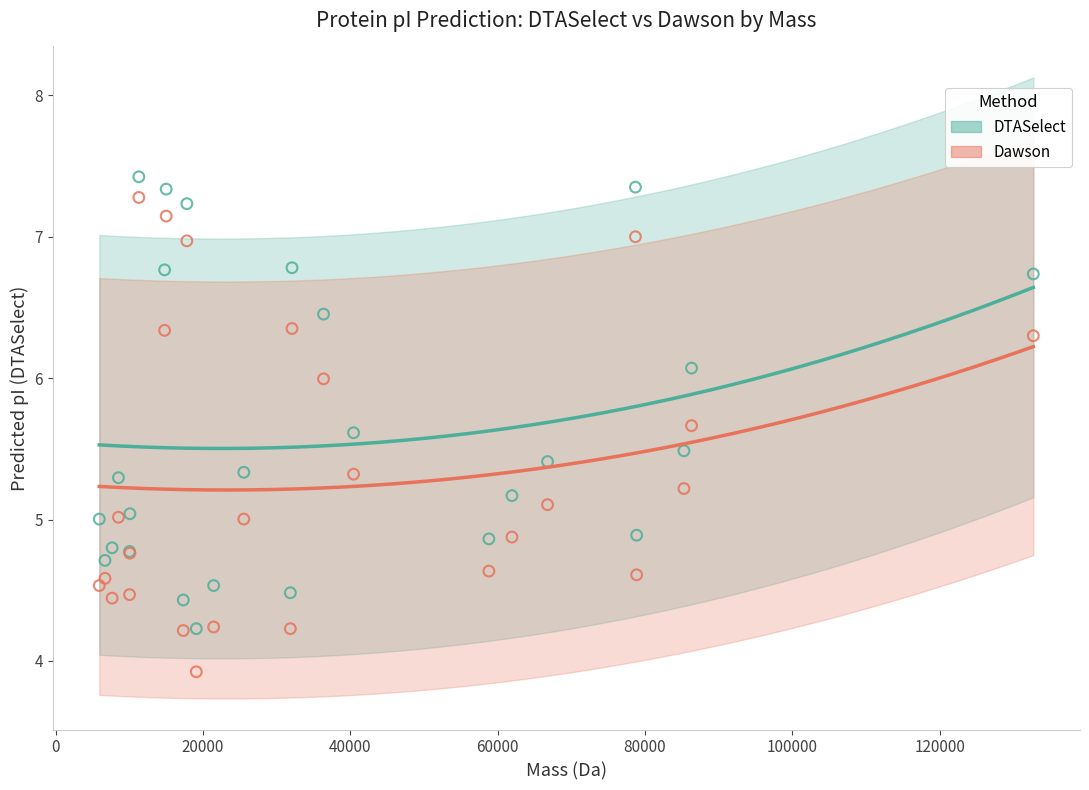

What are all the series names shown in the legend?

DTASelect, Dawson